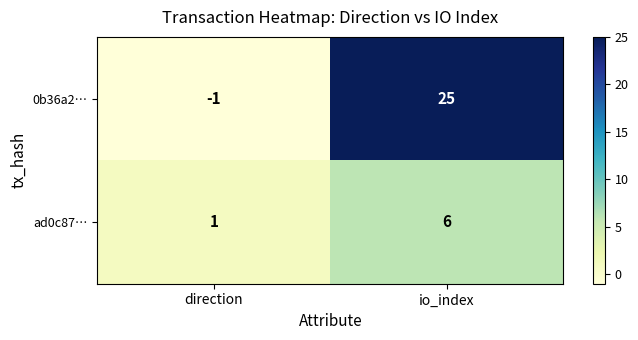

What is the difference between the highest and lowest values at direction?

2